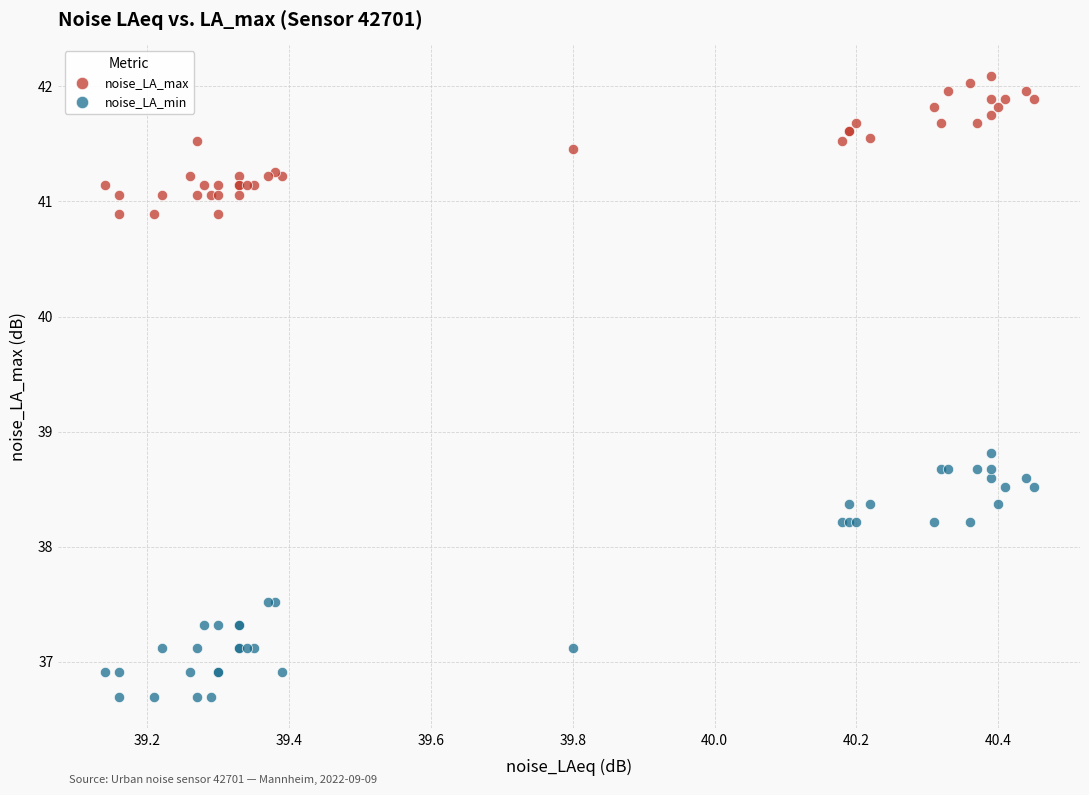

Across all series, what Y value is closest to 39?

38.8